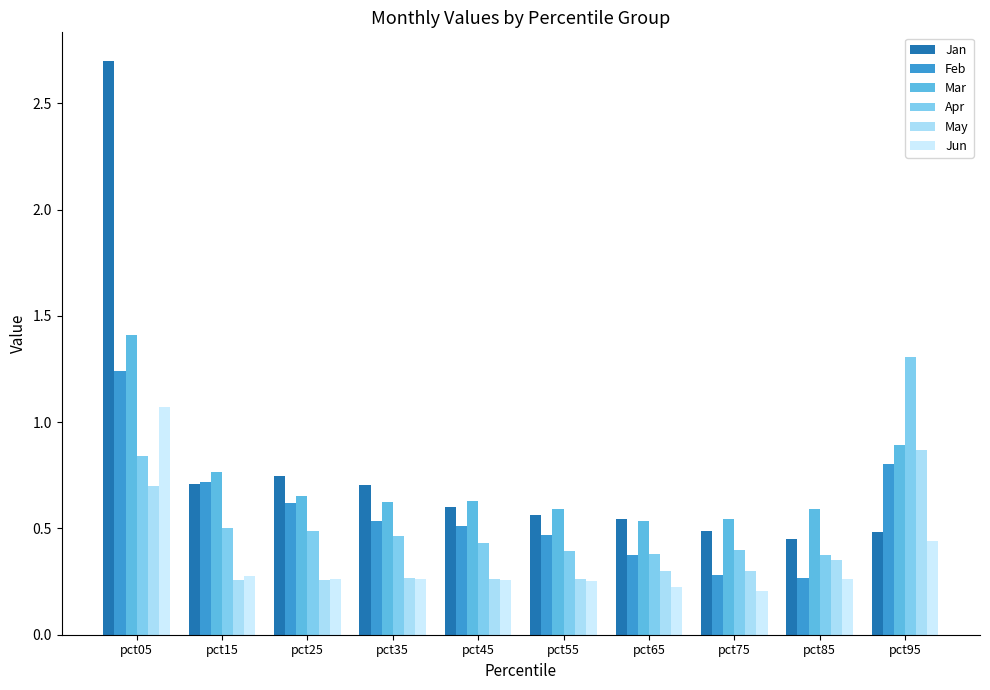

Reading left to right, extract all data points from this chart.

Jan: 2.7	0.7	0.7	0.7	0.6	0.6	0.5	0.5	0.4	0.5
Feb: 1.2	0.7	0.6	0.5	0.5	0.5	0.4	0.3	0.3	0.8
Mar: 1.4	0.8	0.7	0.6	0.6	0.6	0.5	0.5	0.6	0.9
Apr: 0.8	0.5	0.5	0.5	0.4	0.4	0.4	0.4	0.4	1.3
May: 0.7	0.3	0.3	0.3	0.3	0.3	0.3	0.3	0.4	0.9
Jun: 1.1	0.3	0.3	0.3	0.3	0.3	0.2	0.2	0.3	0.4